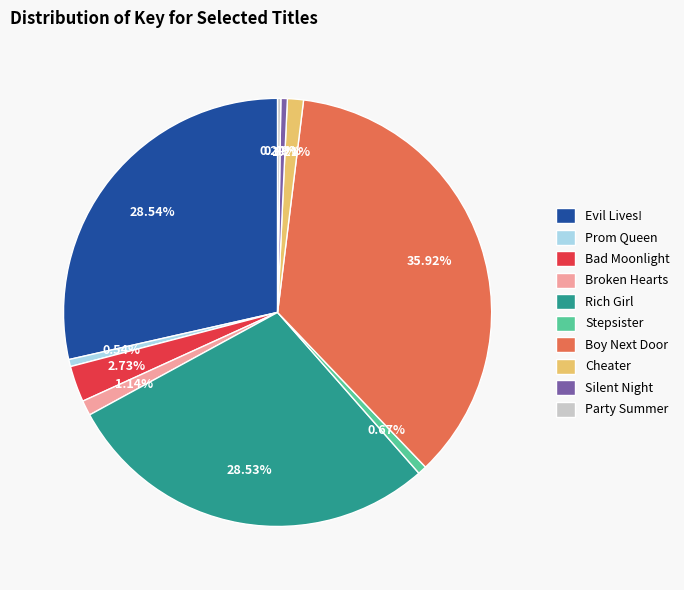

Is it true that Broken Hearts is 1% of the pie?

True